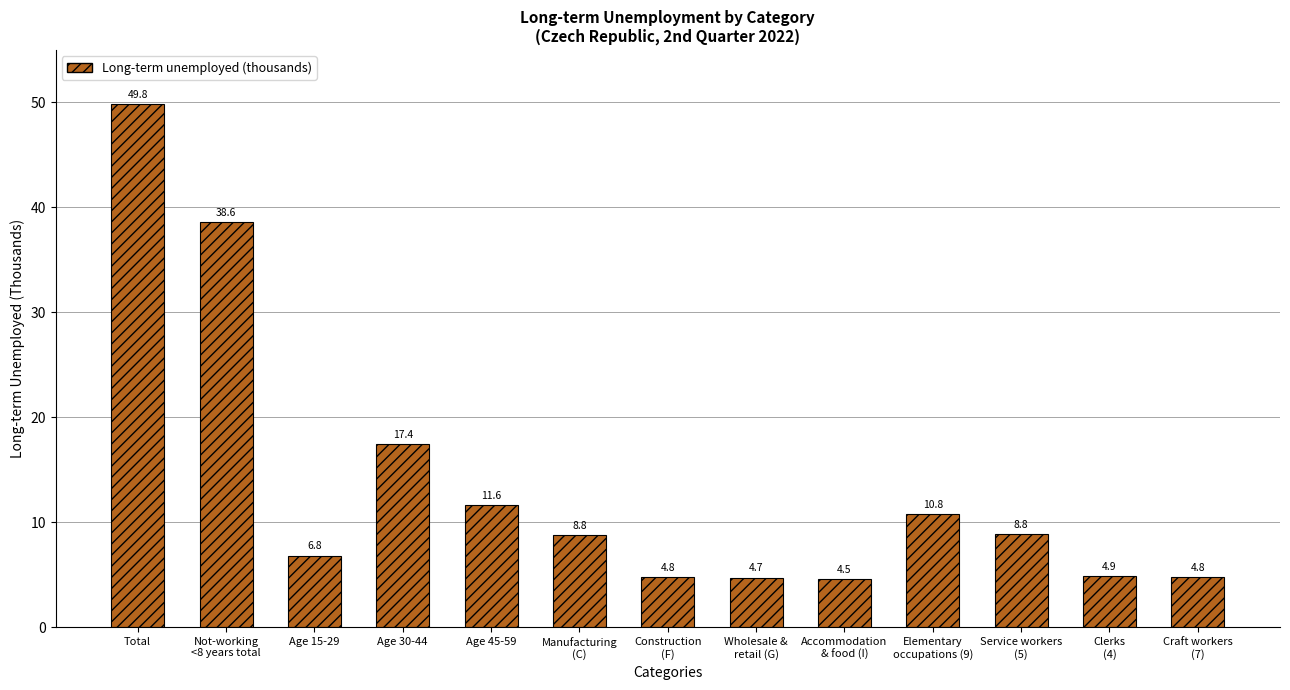

Is it true that the value at Elementary
occupations (9) is 10.8?

True